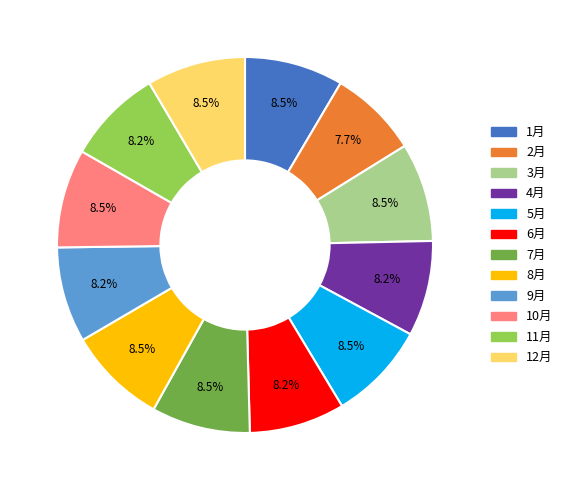

How much of the chart is everything except 3月?

91.5%